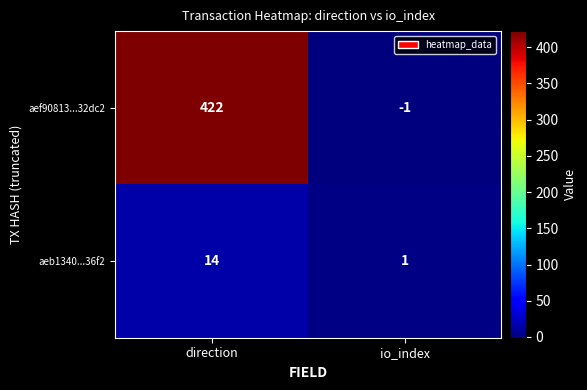

Reading left to right, what are all the values shown in this chart?

aef90813...32dc2: direction=422	io_index=-1
aeb1340...36f2: direction=14	io_index=1